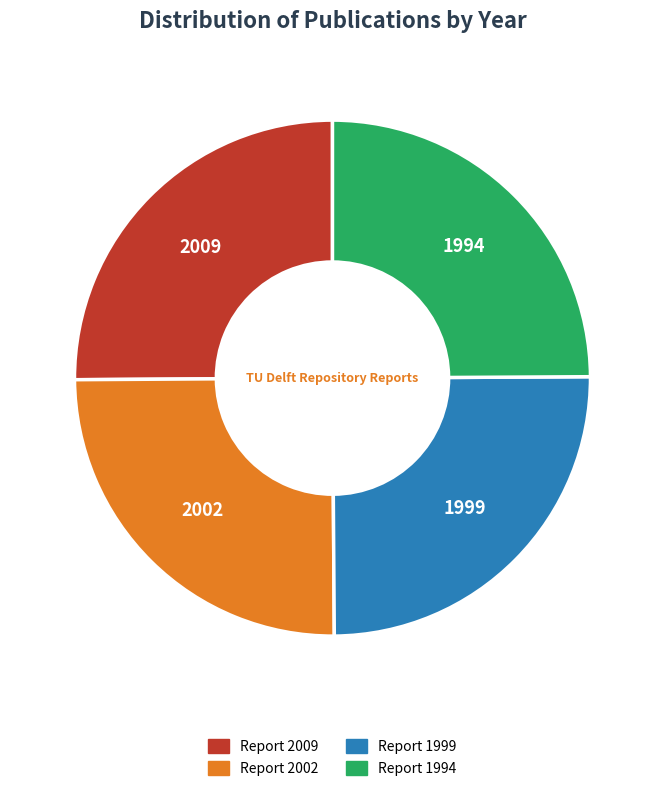

Is there a majority slice in this chart?

No